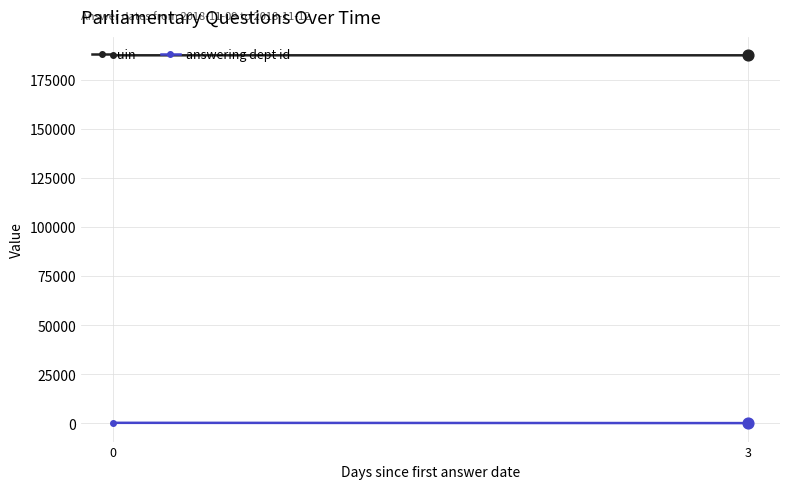

What are all the series names shown in the legend?

uin, answering dept id